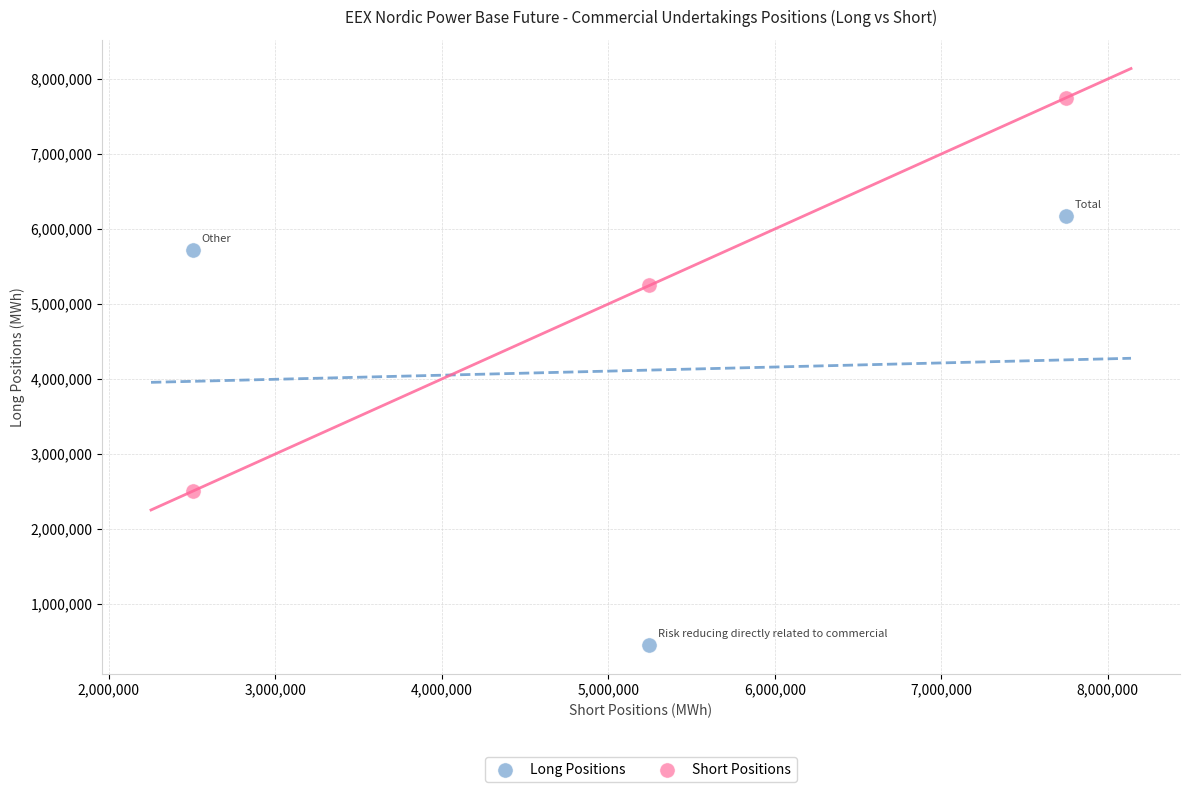

What is the X range (max minus min) for the scatter plot?

5247505